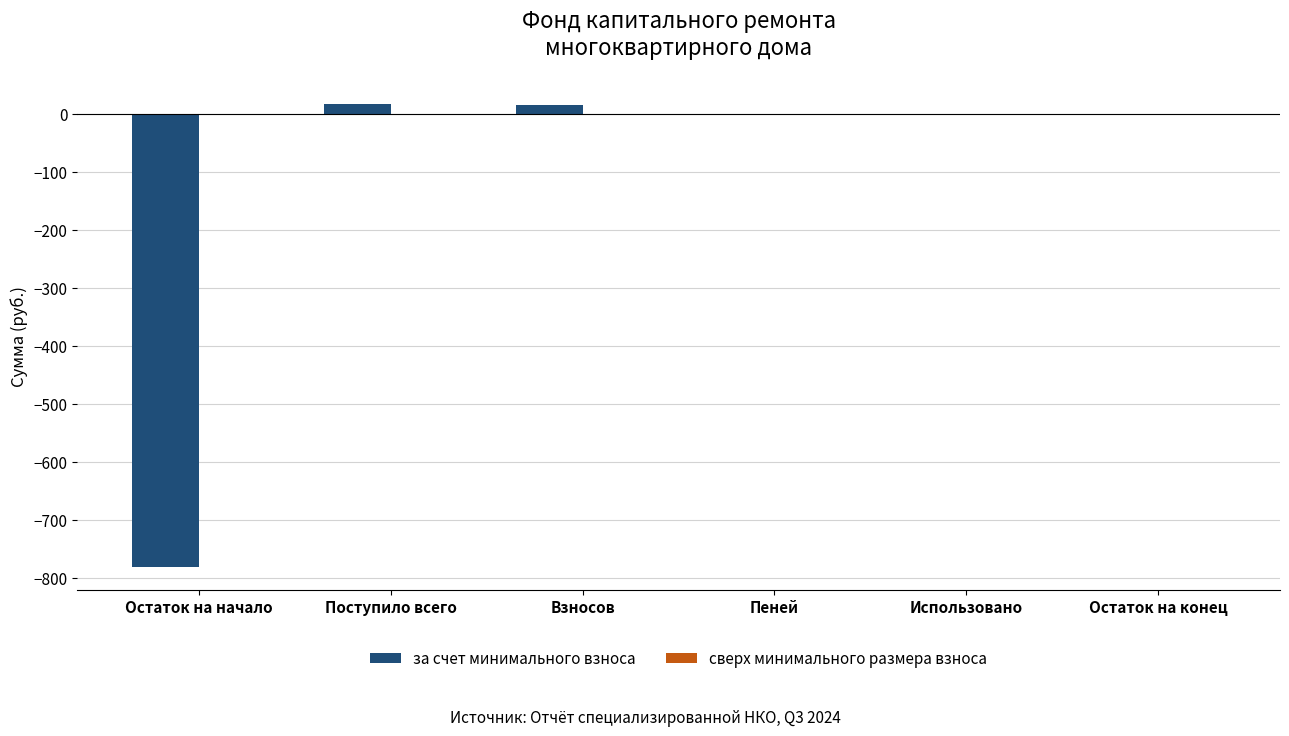

What is the change in value from Остаток на начало to Использовано?

+780.4